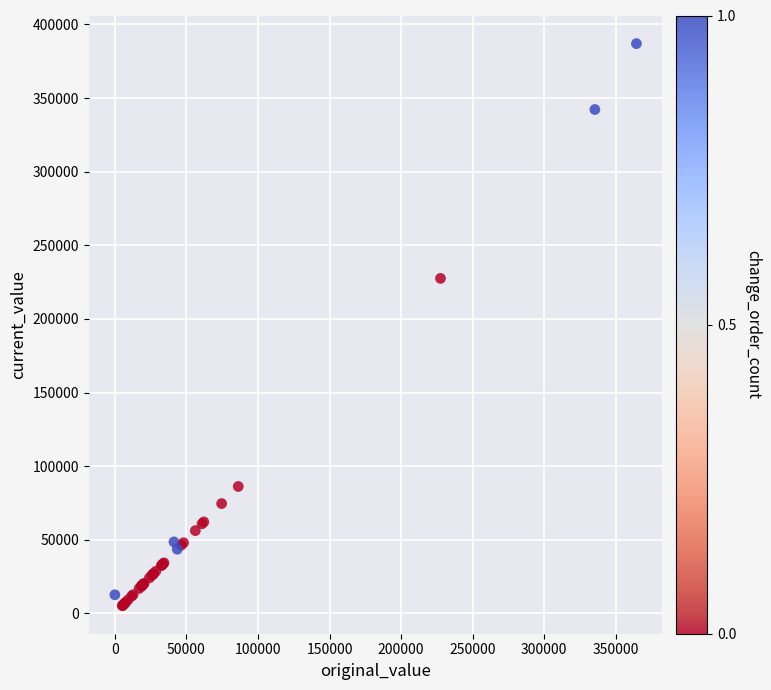

What Y value in the scatter plot is closest to 196132?

227519.0